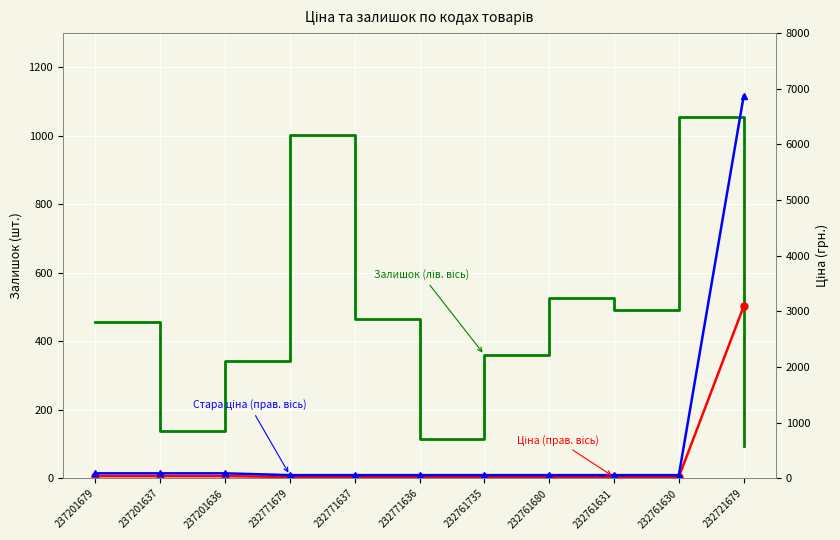

What is the difference between the highest and lowest values at 232771637?

438.0